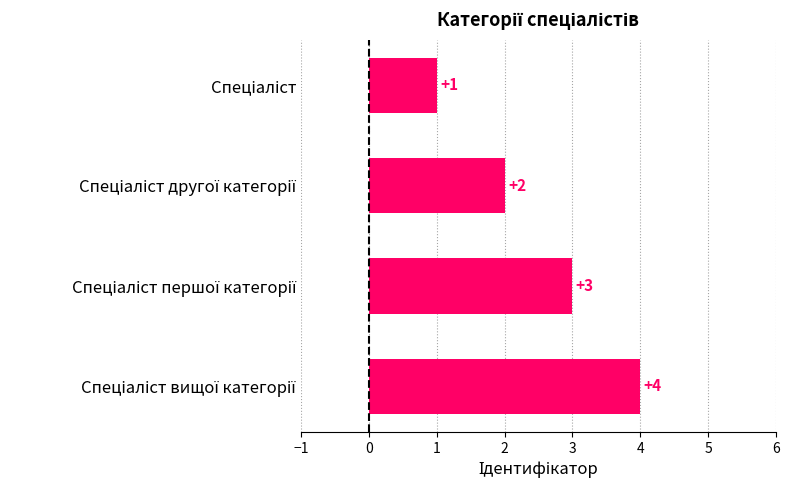

Count the values in the range 2 to 4.

3